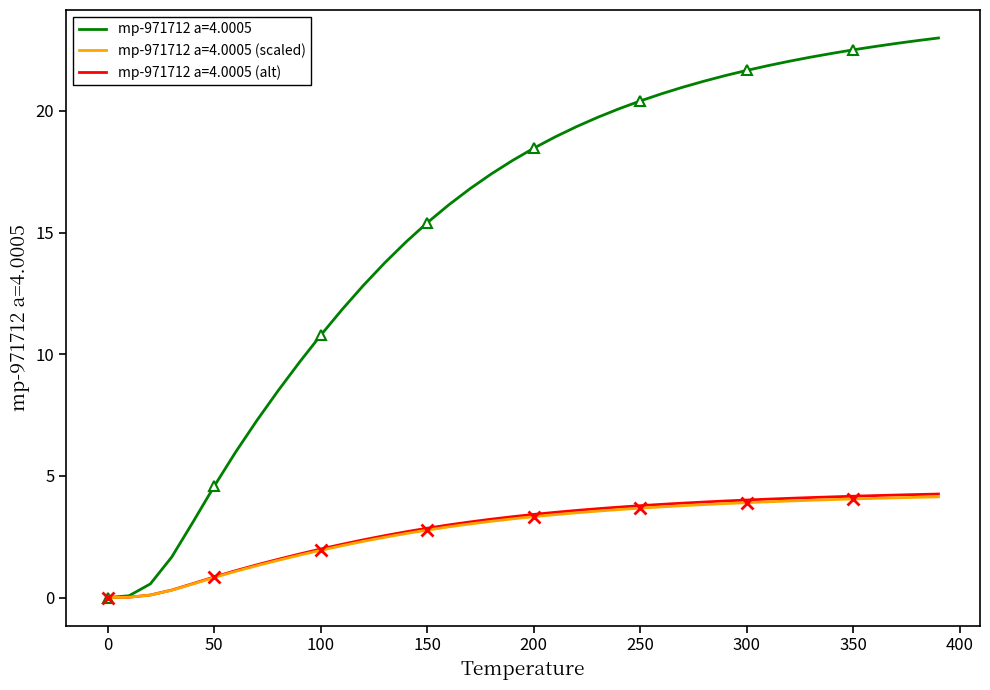

True or false: the data has more than 0 interior local peaks.

False